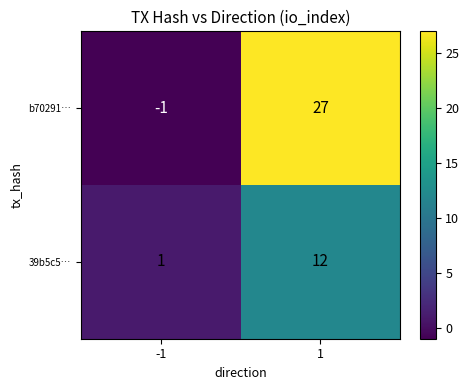

What is the minimum value shown in the chart?

-1